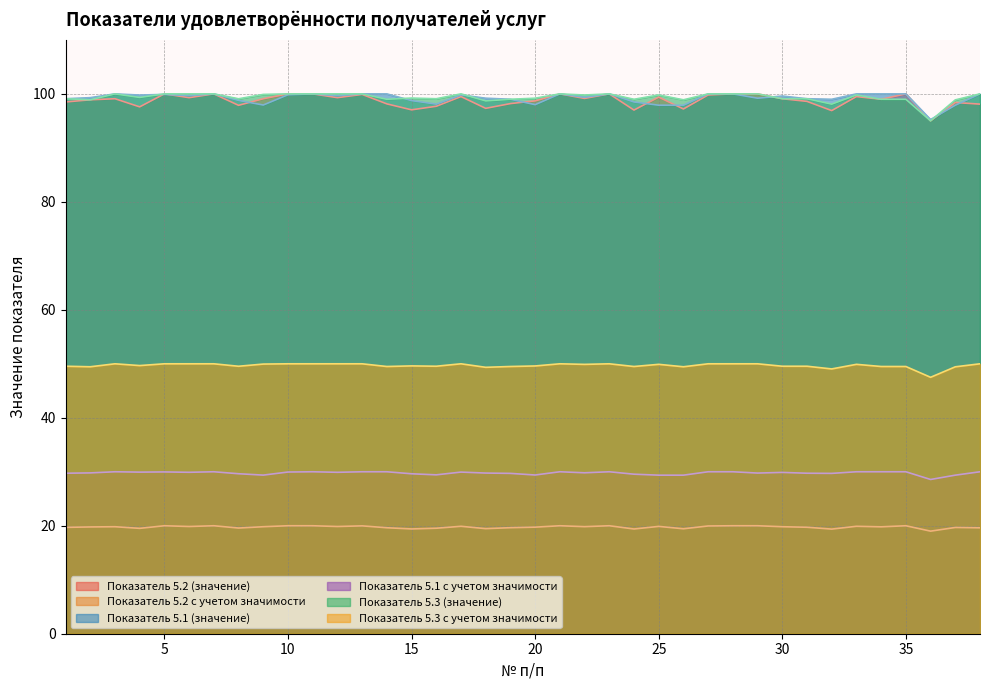

Reading right to left, list all the values displayed in this chart.

Показатель 5.2 (значение): 38=98.1	37=98.4	36=95.0	35=100.0	34=99.0	33=99.5	32=96.9	31=98.6	30=99.1	29=100.0	28=100.0	27=99.8	26=97.2	25=99.4	24=97.0	23=100.0	22=99.2	21=100.0	20=98.7	19=98.2	18=97.3	17=99.5	16=97.7	15=97.0	14=98.1	13=99.9	12=99.3	11=100.0	10=100.0	9=99.1	8=97.9	7=100.0	6=99.3	5=100.0	4=97.6	3=99.1	2=98.9	1=98.5
Показатель 5.2 с учетом значимости: 38=19.6	37=19.7	36=19.0	35=20.0	34=19.8	33=19.9	32=19.4	31=19.7	30=19.8	29=20.0	28=20.0	27=20.0	26=19.4	25=19.9	24=19.4	23=20.0	22=19.8	21=20.0	20=19.7	19=19.6	18=19.5	17=19.9	16=19.5	15=19.4	14=19.6	13=20.0	12=19.9	11=20.0	10=20.0	9=19.8	8=19.6	7=20.0	6=19.9	5=20.0	4=19.5	3=19.8	2=19.8	1=19.7
Показатель 5.1 (значение): 38=100.0	37=97.9	36=95.2	35=100.0	34=100.0	33=100.0	32=99.0	31=99.1	30=99.6	29=99.2	28=100.0	27=100.0	26=97.9	25=97.9	24=98.5	23=100.0	22=99.4	21=100.0	20=98.0	19=99.0	18=99.2	17=99.8	16=98.1	15=98.8	14=100.0	13=100.0	12=99.7	11=100.0	10=99.8	9=97.9	8=98.8	7=100.0	6=99.7	5=99.9	4=99.8	3=100.0	2=99.3	1=99.1
Показатель 5.1 с учетом значимости: 38=30.0	37=29.4	36=28.6	35=30.0	34=30.0	33=30.0	32=29.7	31=29.7	30=29.9	29=29.8	28=30.0	27=30.0	26=29.4	25=29.4	24=29.6	23=30.0	22=29.8	21=30.0	20=29.4	19=29.7	18=29.8	17=29.9	16=29.4	15=29.6	14=30.0	13=30.0	12=29.9	11=30.0	10=30.0	9=29.4	8=29.6	7=30.0	6=29.9	5=30.0	4=29.9	3=30.0	2=29.8	1=29.7
Показатель 5.3 (значение): 38=100.0	37=98.9	36=95.0	35=99.0	34=99.0	33=99.8	32=98.1	31=99.1	30=99.1	29=100.0	28=100.0	27=100.0	26=98.9	25=99.8	24=99.0	23=100.0	22=99.8	21=100.0	20=99.2	19=99.0	18=98.7	17=100.0	16=99.1	15=99.2	14=99.0	13=100.0	12=100.0	11=100.0	10=100.0	9=99.9	8=99.1	7=100.0	6=100.0	5=100.0	4=99.3	3=100.0	2=98.9	1=99.1
Показатель 5.3 с учетом значимости: 38=50.0	37=49.4	36=47.5	35=49.5	34=49.5	33=49.9	32=49.0	31=49.5	30=49.5	29=50.0	28=50.0	27=50.0	26=49.5	25=49.9	24=49.5	23=50.0	22=49.9	21=50.0	20=49.6	19=49.5	18=49.4	17=50.0	16=49.5	15=49.6	14=49.5	13=50.0	12=50.0	11=50.0	10=50.0	9=50.0	8=49.5	7=50.0	6=50.0	5=50.0	4=49.7	3=50.0	2=49.5	1=49.5